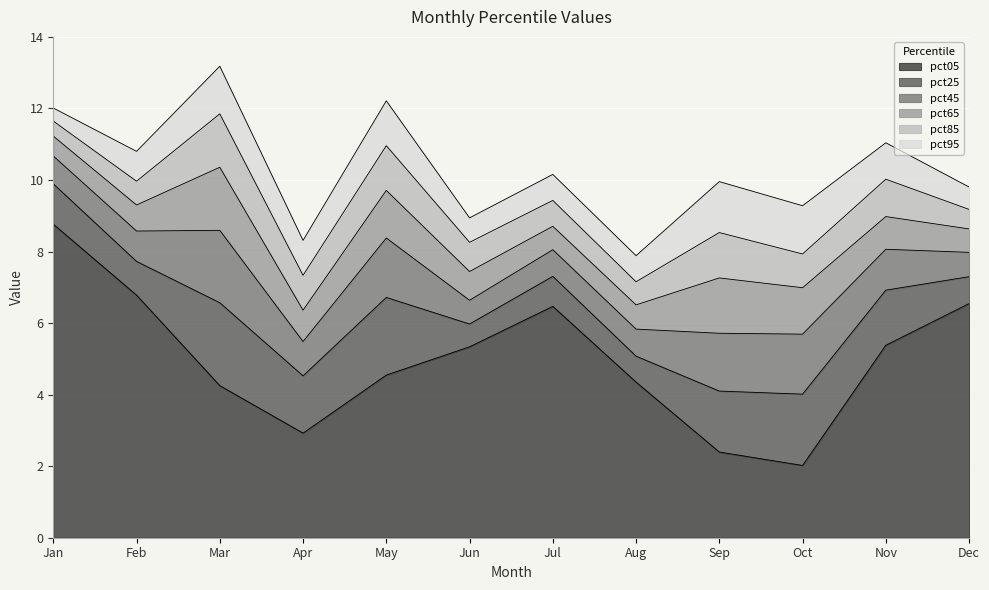

Which category has the highest value in the pct85 series?

Mar